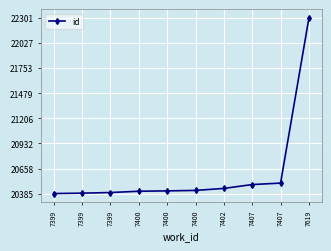

What is the ratio of the value at 7400 to the value at 7402?

1.0